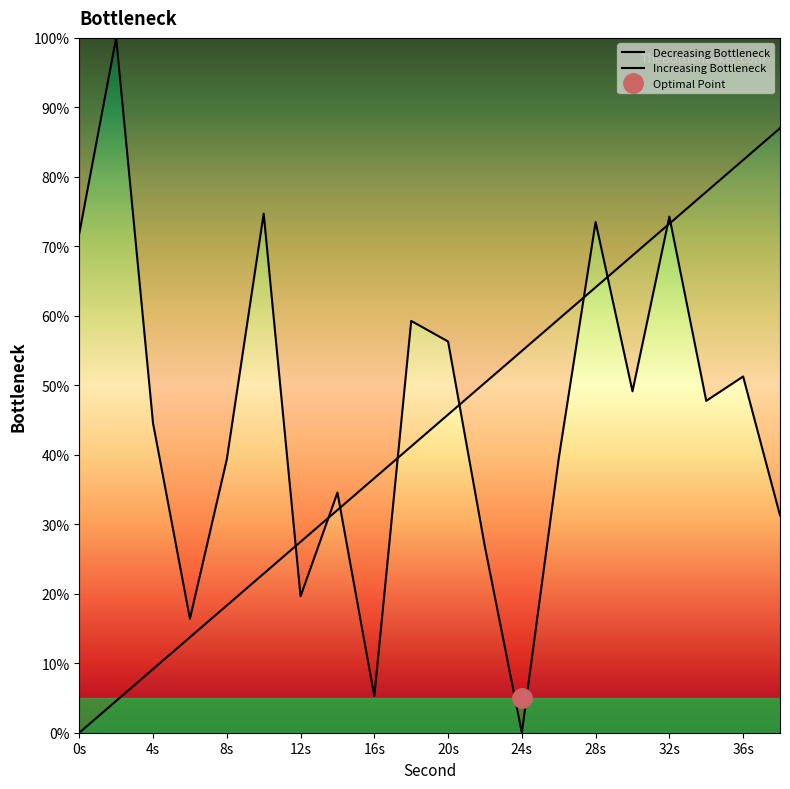

What is the sum of all values?

915.3